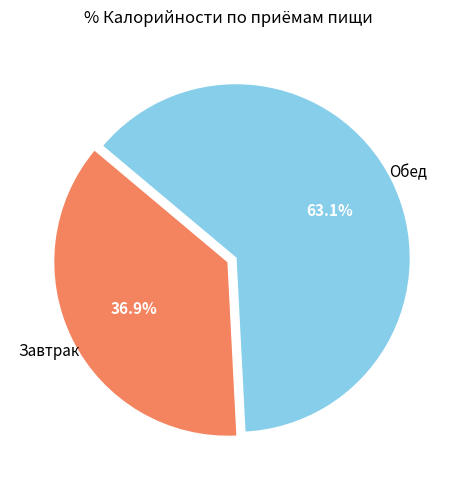

Is there a majority slice in this chart?

Yes